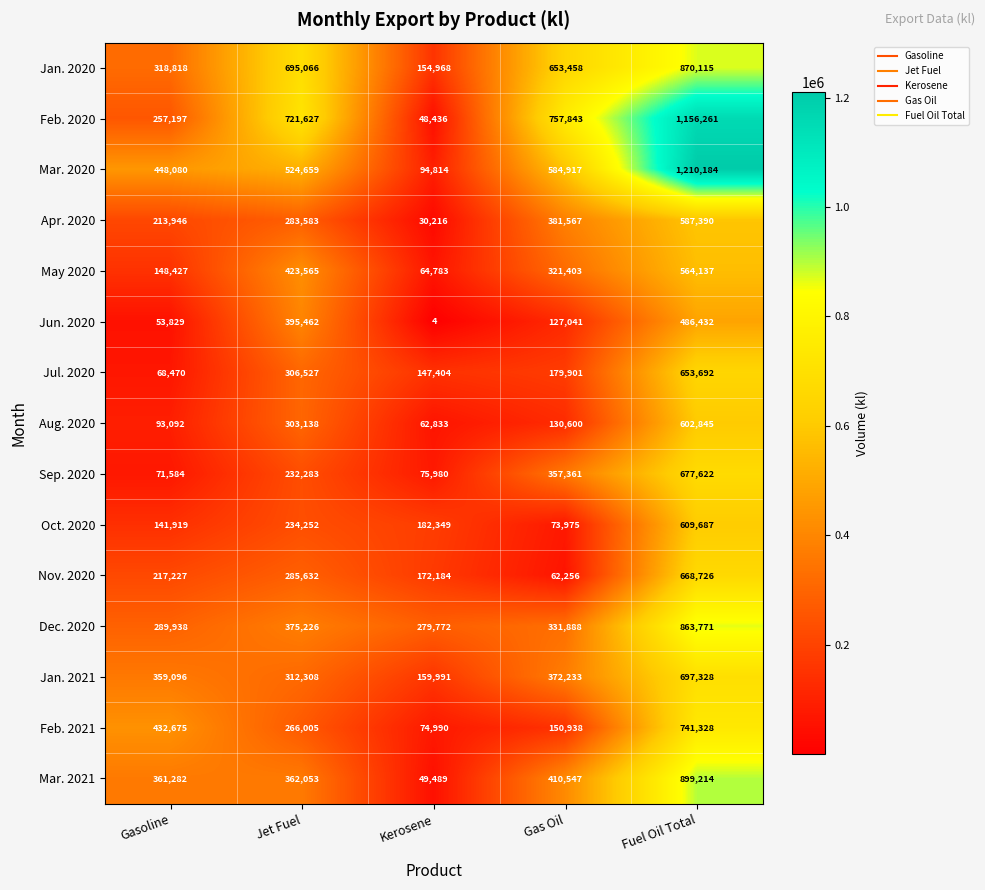

What is the difference between the second highest and second lowest values in the Jan. 2021 series?

59925